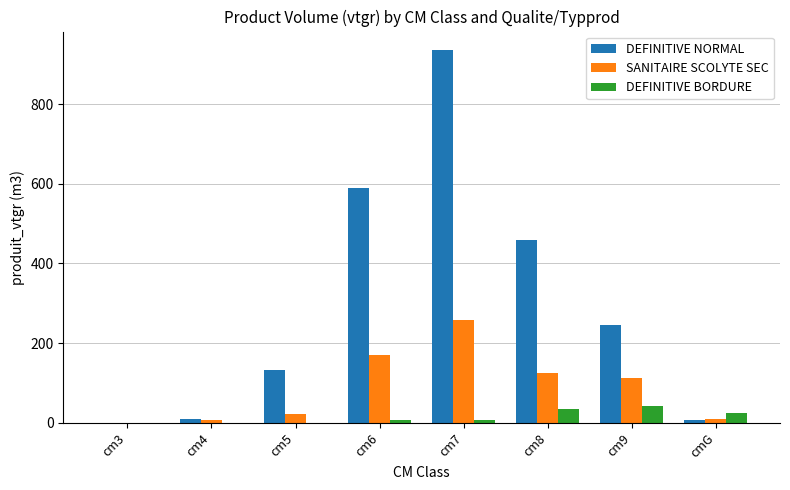

Which series has the largest total across all categories?

DEFINITIVE NORMAL